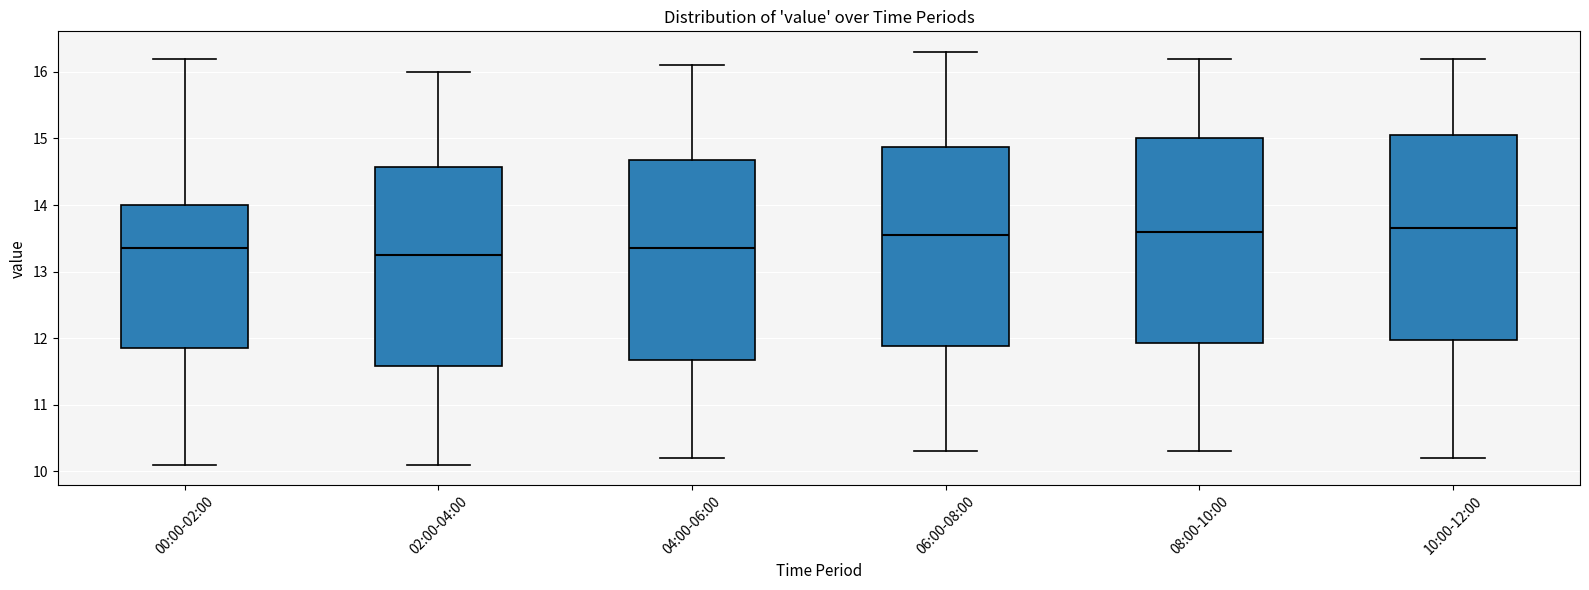

Reading left to right, read every box against the y-axis: the position of its median line, the range the box covers, and the ends of its whiskers. The values are not printed on the chart, so give them approximately, as read against the axis.

00:00-02:00: median 13.4, box 11.9 to 14.0, whiskers 10.1 to 16.2
02:00-04:00: median 13.3, box 11.6 to 14.6, whiskers 10.1 to 16.0
04:00-06:00: median 13.4, box 11.7 to 14.7, whiskers 10.2 to 16.1
06:00-08:00: median 13.6, box 11.9 to 14.9, whiskers 10.3 to 16.3
08:00-10:00: median 13.6, box 11.9 to 15.0, whiskers 10.3 to 16.2
10:00-12:00: median 13.7, box 12.0 to 15.1, whiskers 10.2 to 16.2